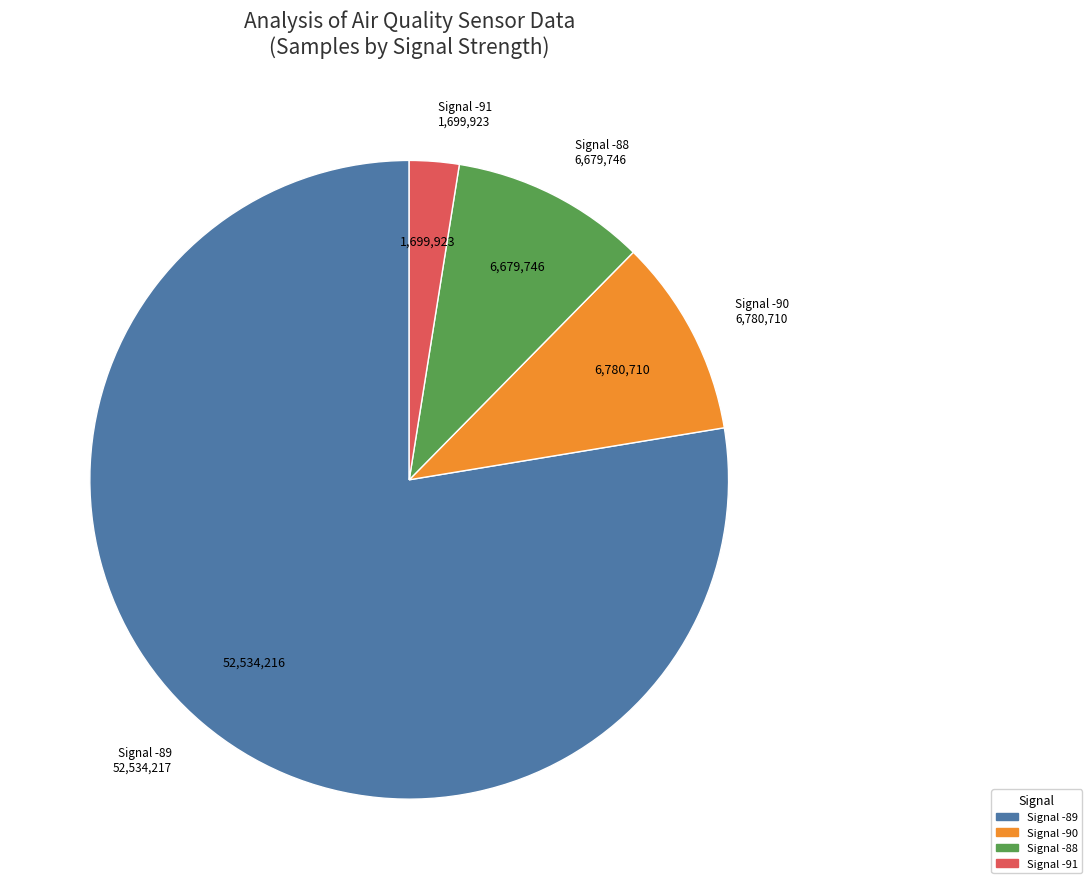

Does any single category account for the majority?

Yes